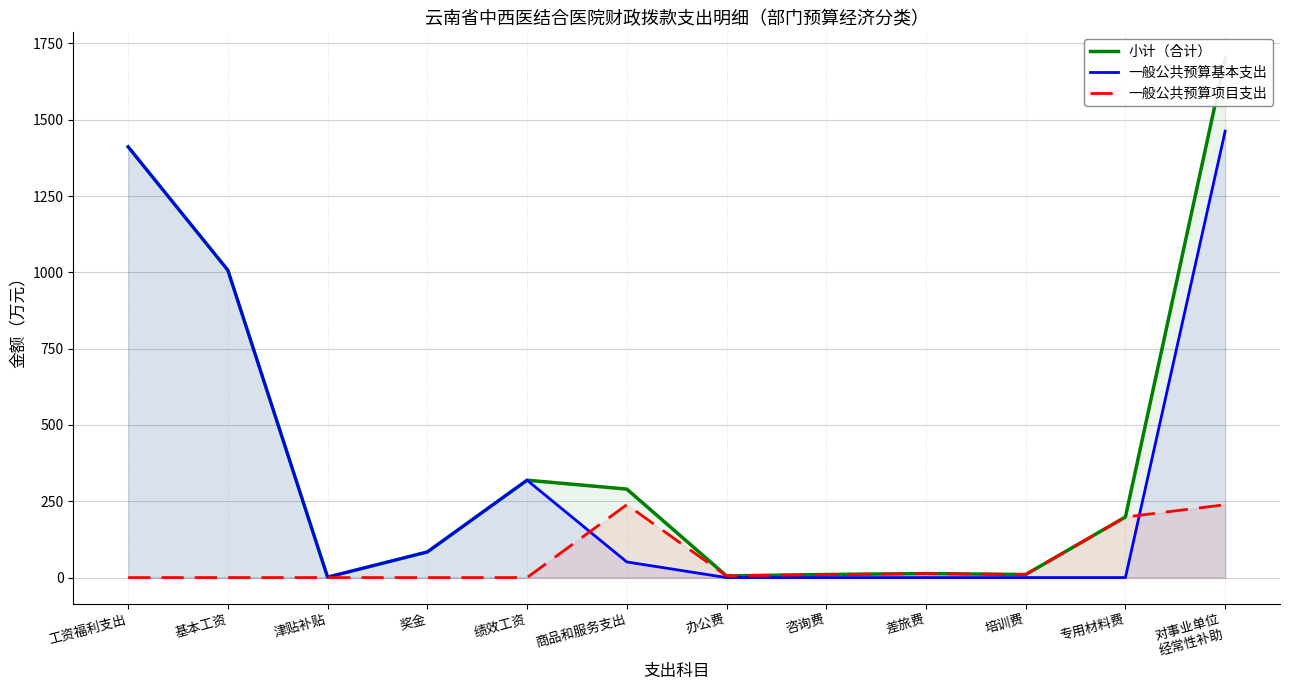

Is the value of 一般公共预算项目支出 at 差旅费 greater than the value of 一般公共预算基本支出 at 对事业单位
经常性补助?

No